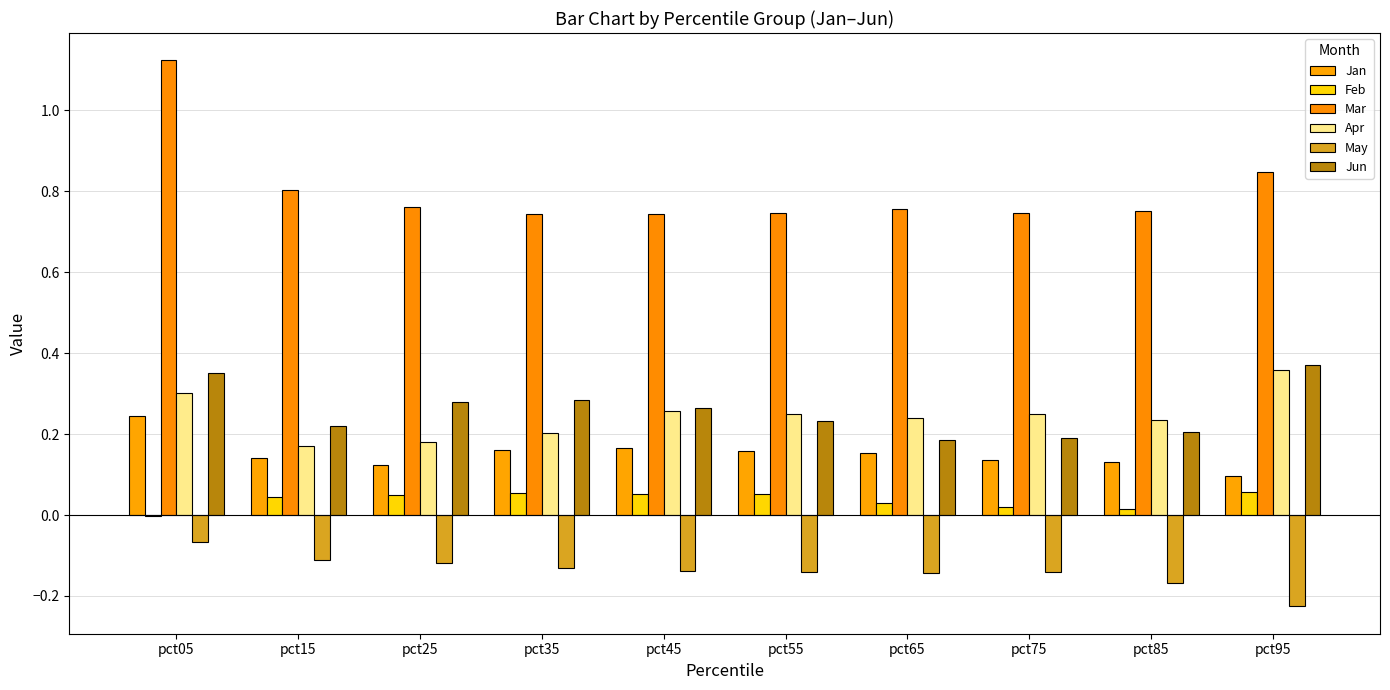

Count the number of categories in the chart.

10